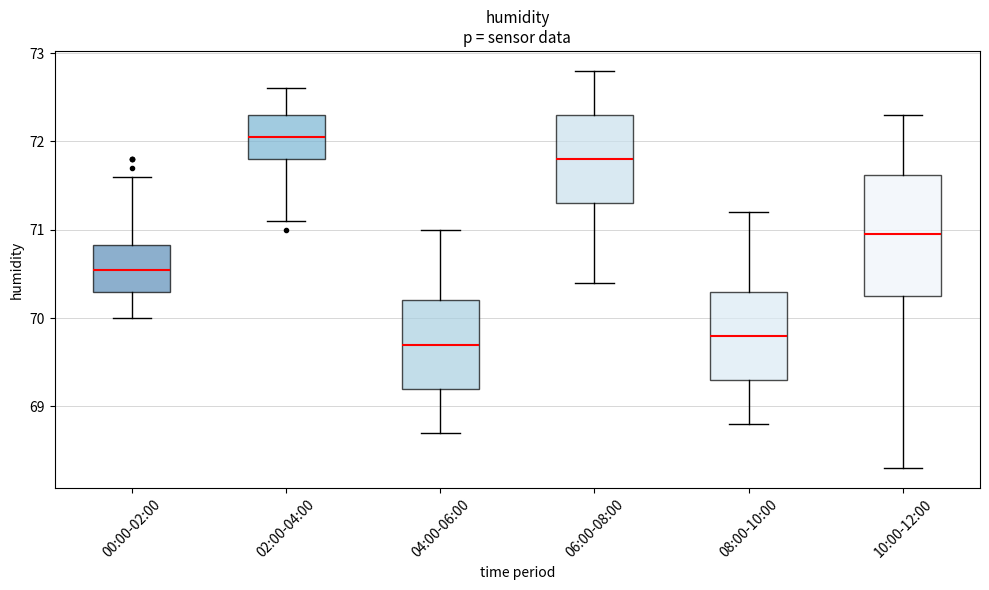

Where is the lower edge of the box for 04:00-06:00 on the y-axis? The values are not printed on the chart, so give them approximately, as read against the axis.

69.2